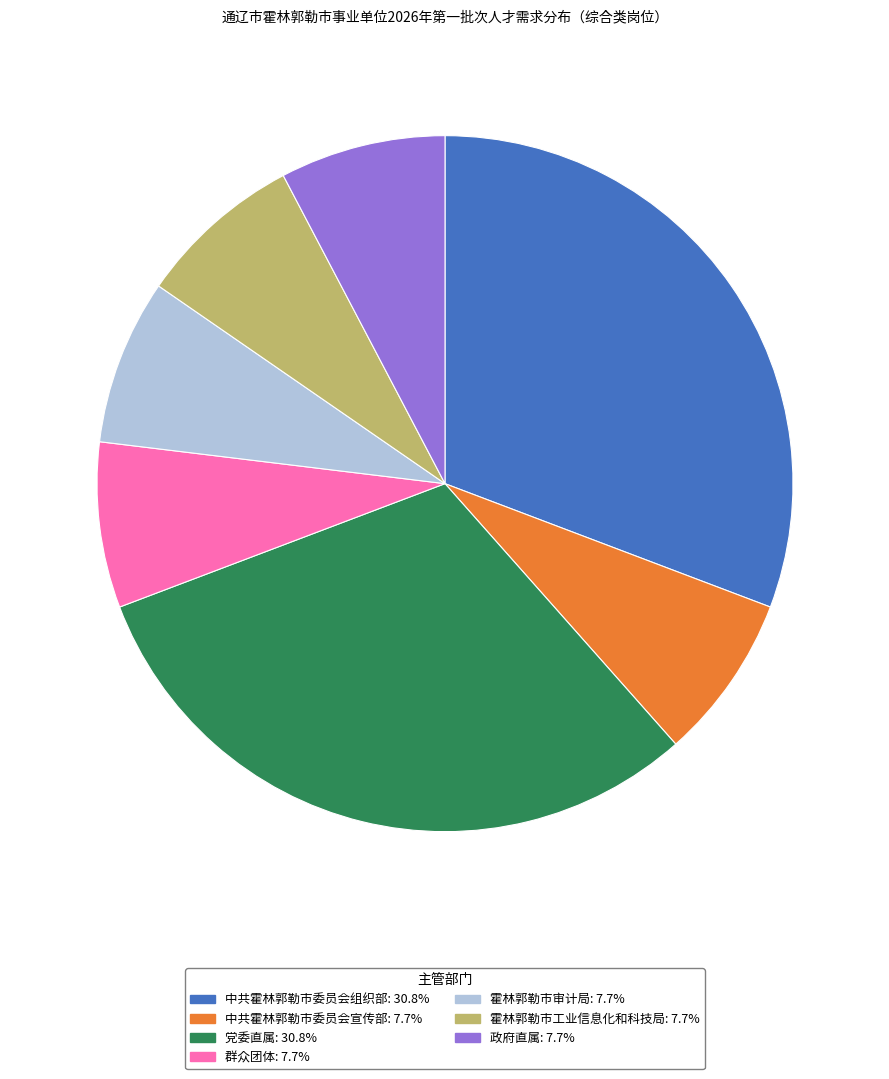

Do 中共霍林郭勒市委员会宣传部 and 中共霍林郭勒市委员会组织部 together represent more than half of the pie?

No